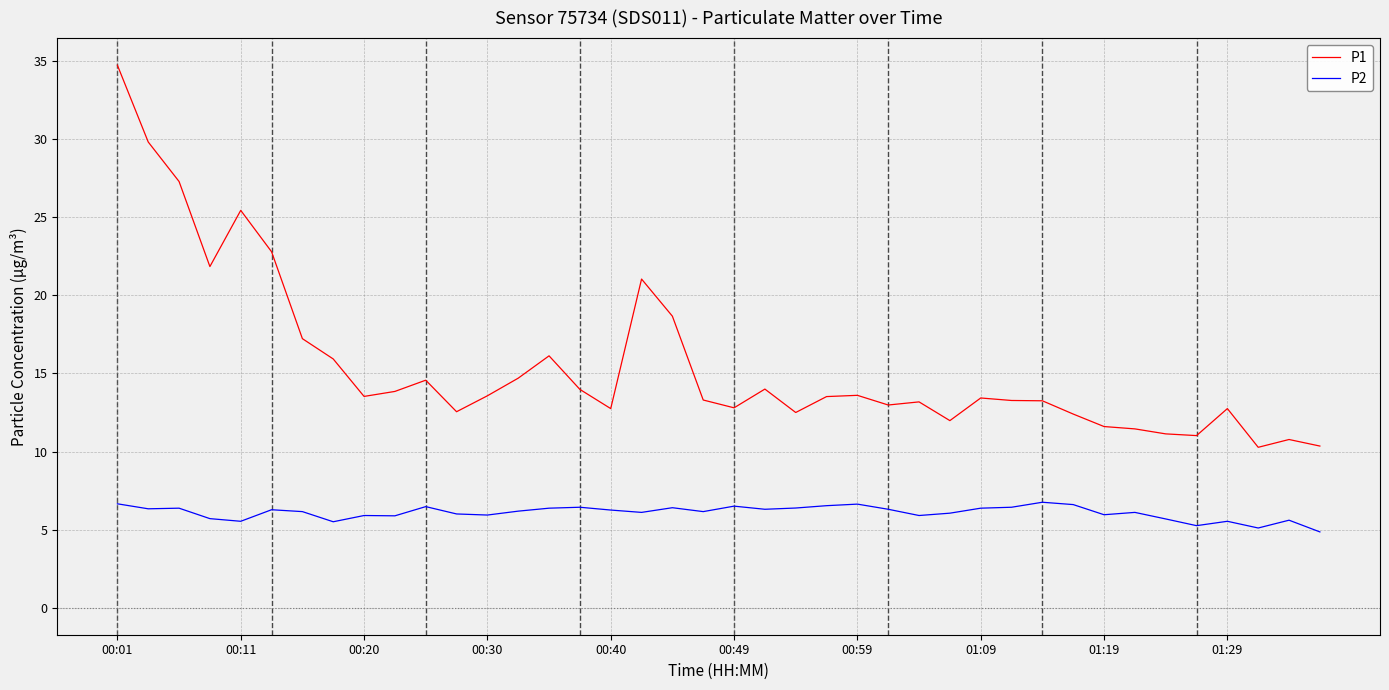

What is the maximum value shown in the chart?

34.8